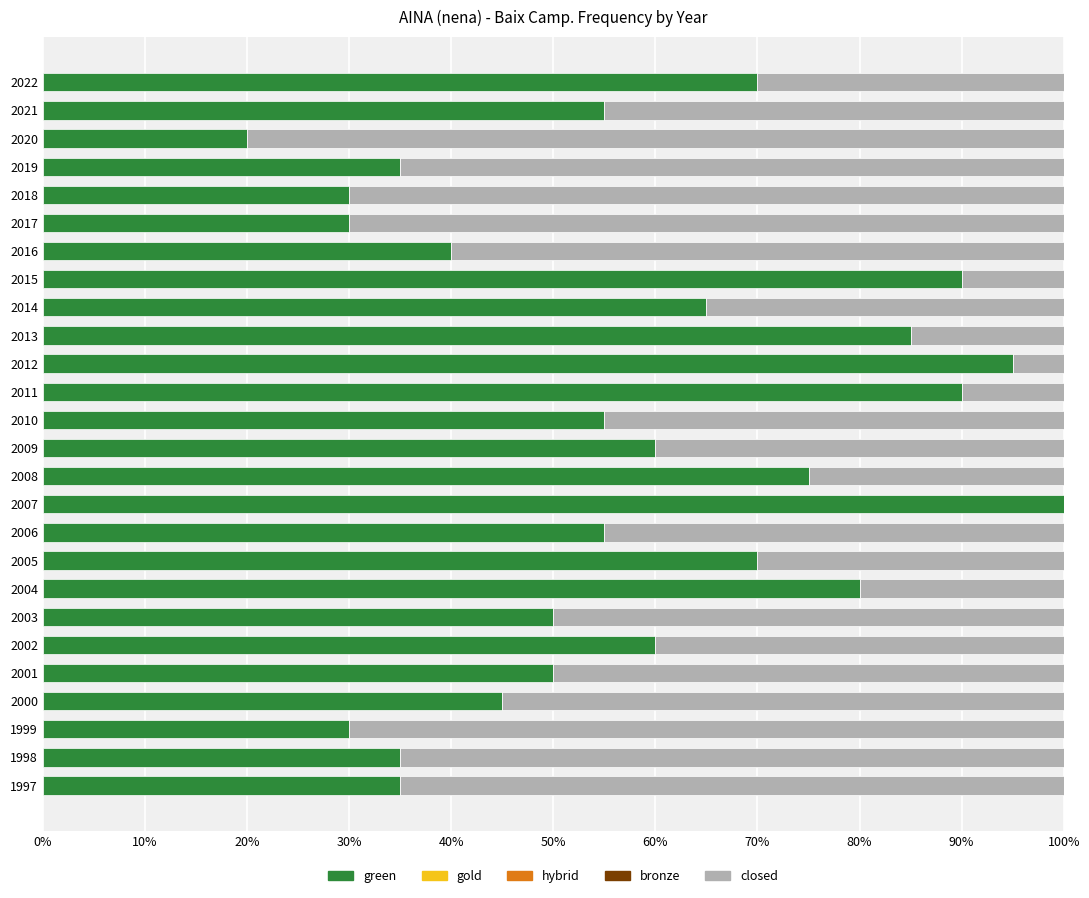

Which series has the largest range (max minus min)?

green